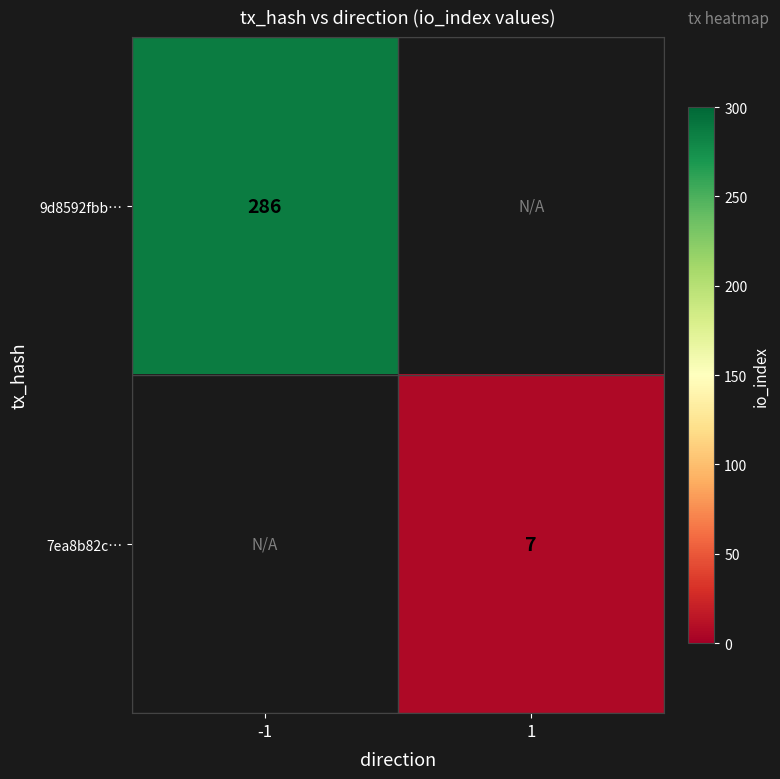

Is it true that 9d8592fbb… equals 286 at -1?

True